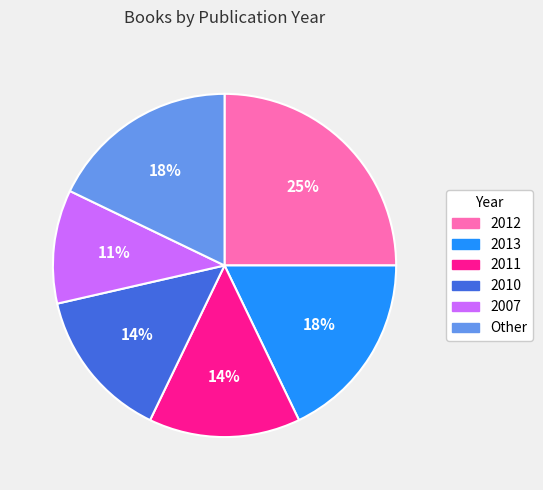

Count the number of slices in the pie.

6